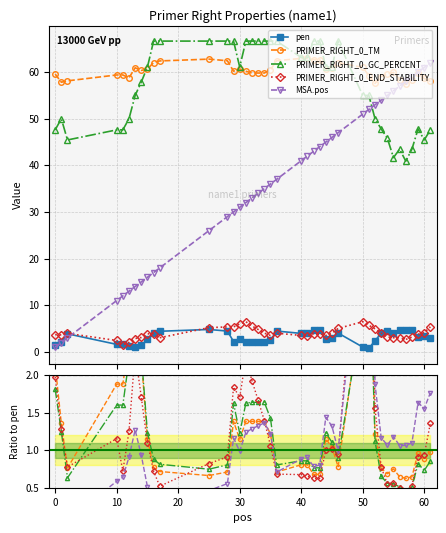

What is the difference between the maximum and minimum values in the PRIMER_RIGHT_0_END_STABILITY series?

5.4